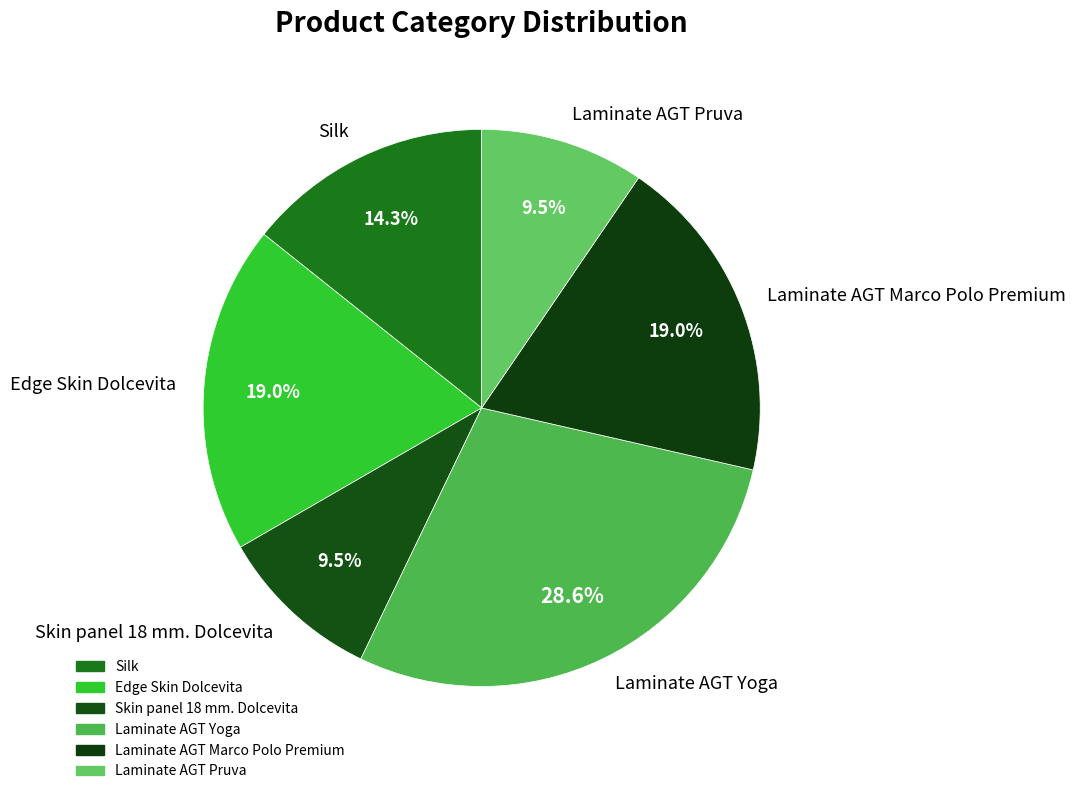

To the nearest percent, what is the combined percentage of Laminate AGT Marco Polo Premium and Skin panel 18 mm. Dolcevita?

29%